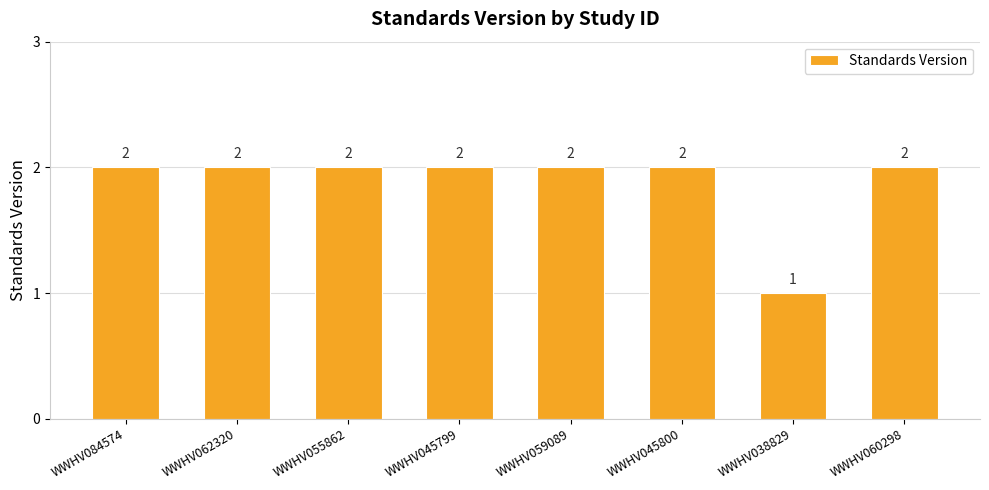

At which label is the value closest to 1?

WWHV038829